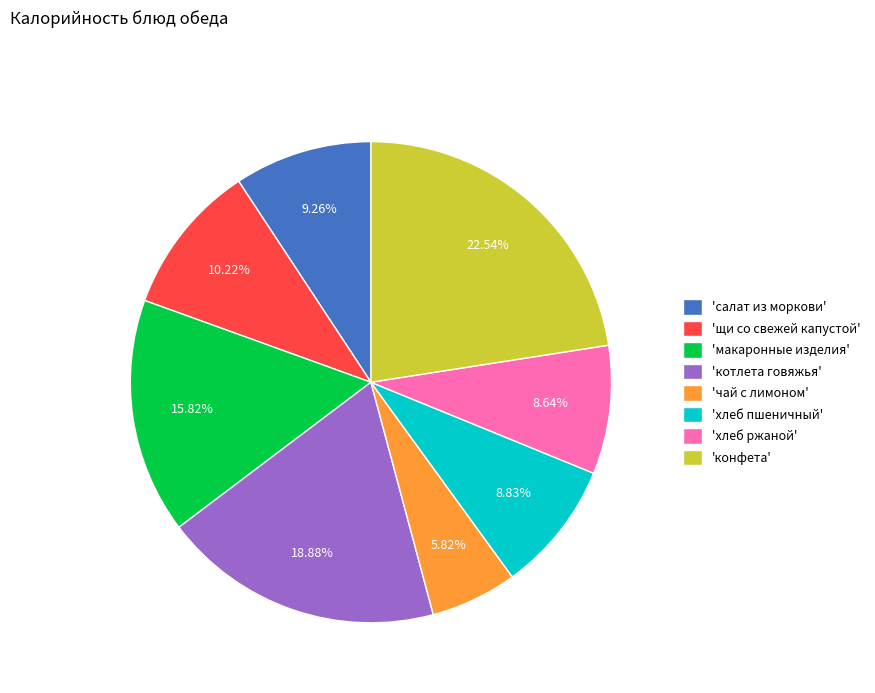

How many segments does this pie chart have?

8